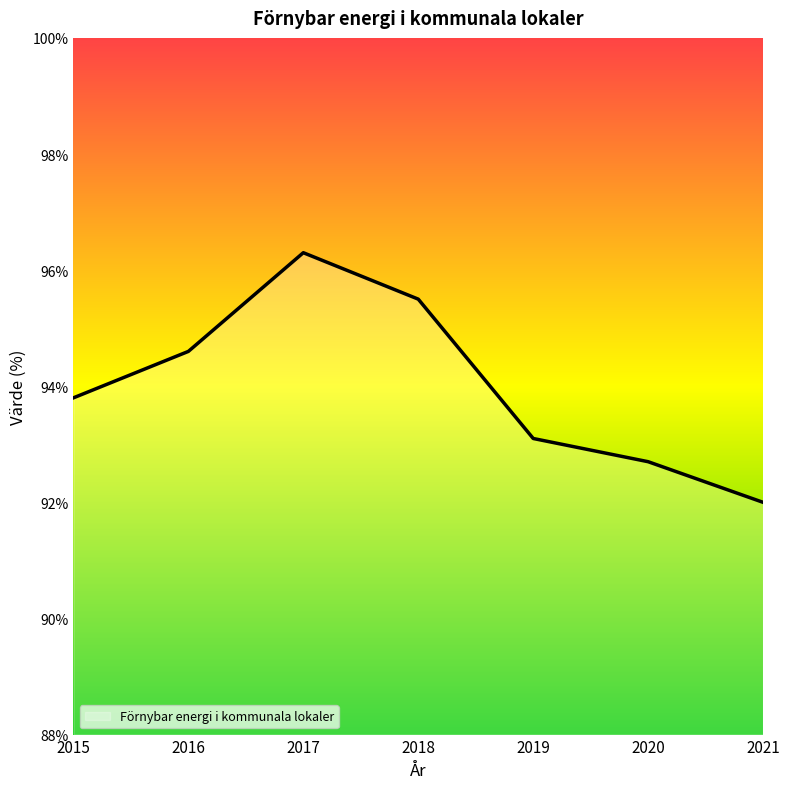

How many series are shown in this chart?

1